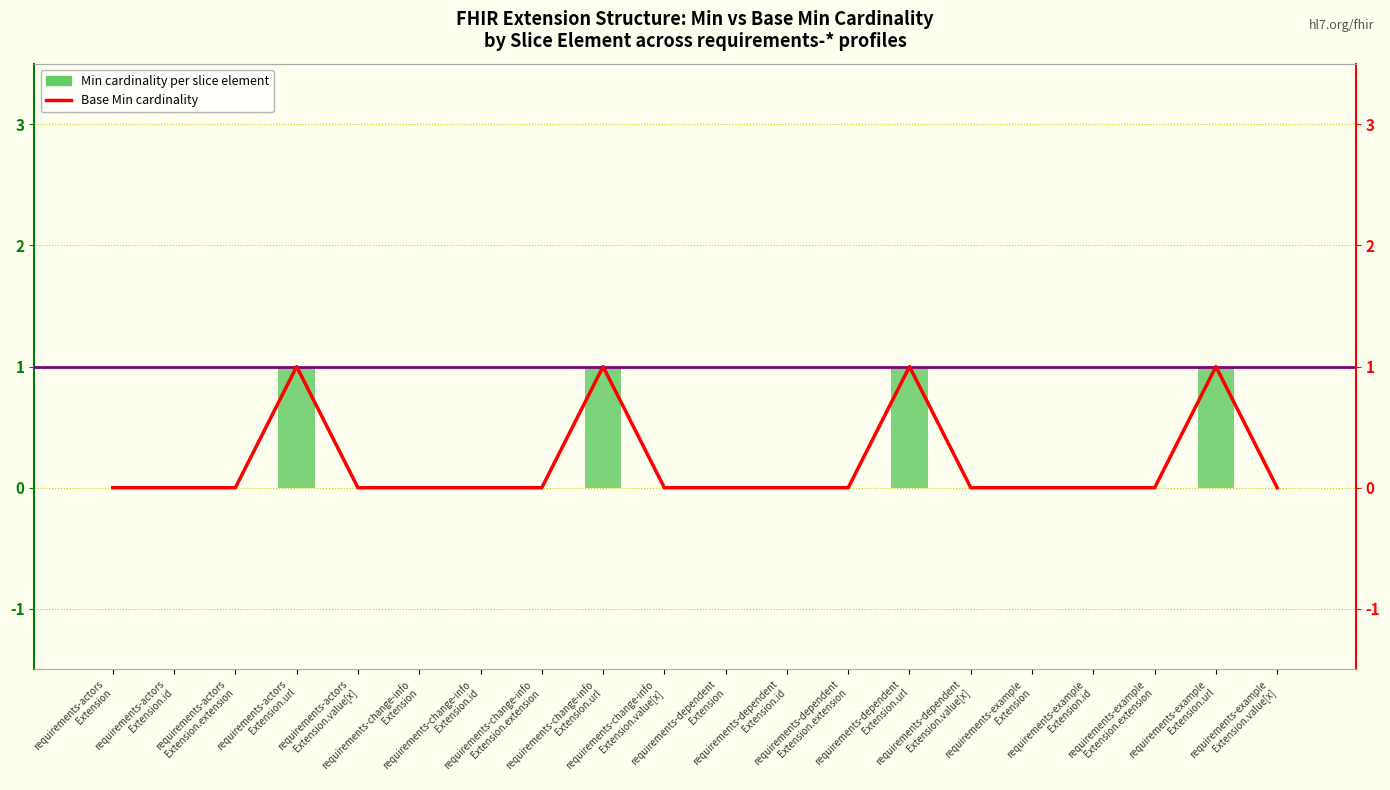

Rank the series by their maximum value, from highest to lowest.

Min cardinality per slice element, Base Min cardinality